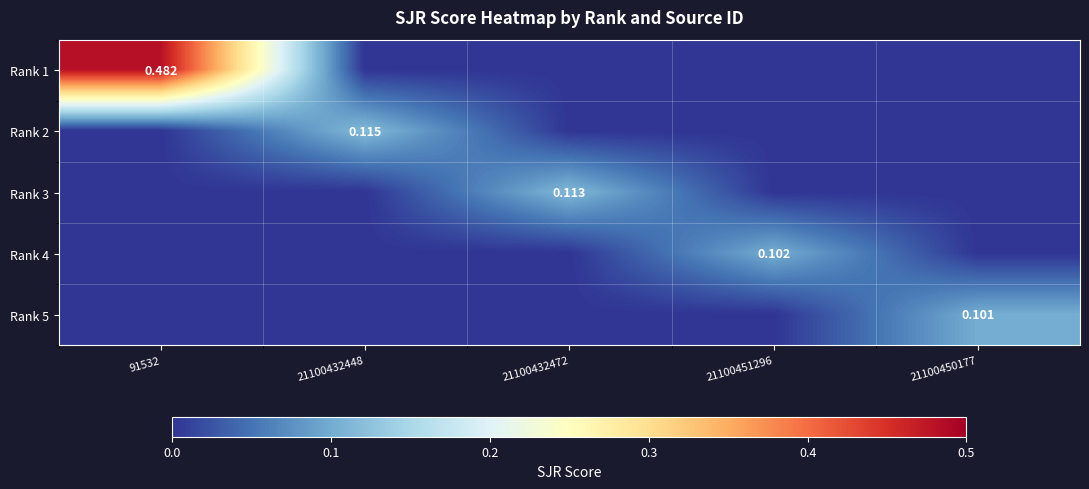

What is the total value across all series at 21100451296?

0.1